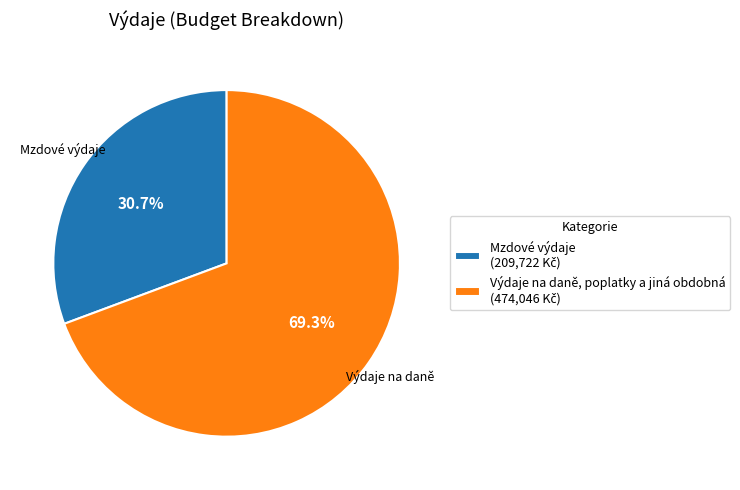

Which slice is the largest?

Výdaje na daně, poplatky a jiná obdobná